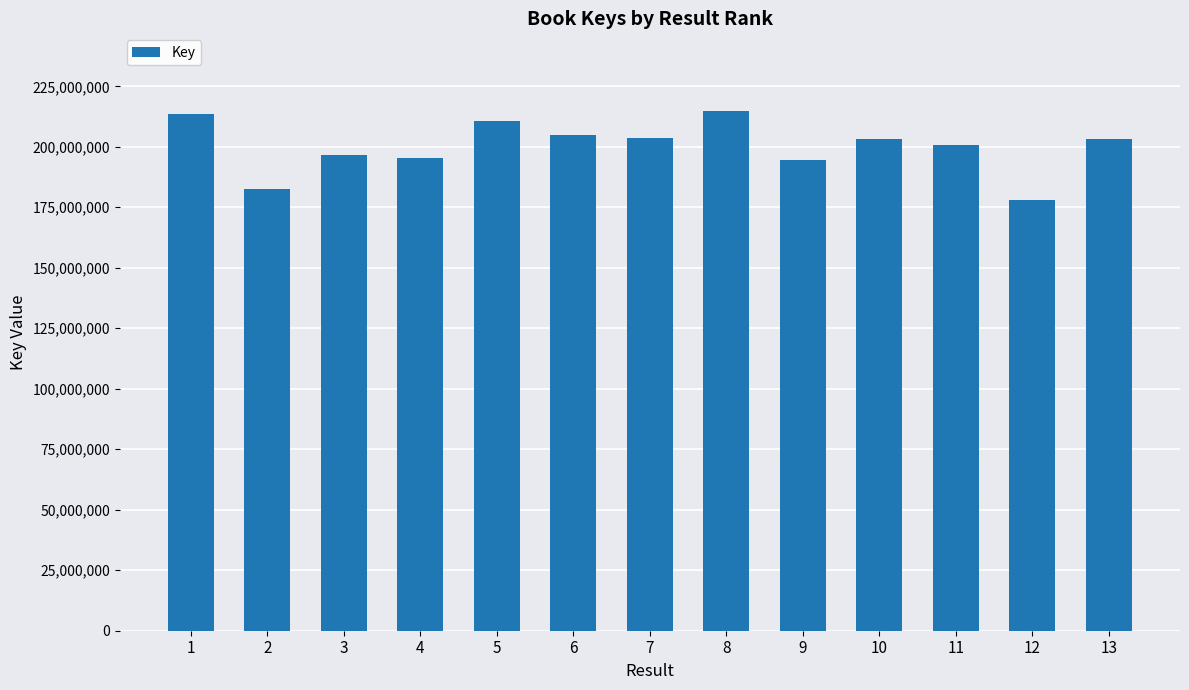

What is the maximum value shown in the chart?

214692129